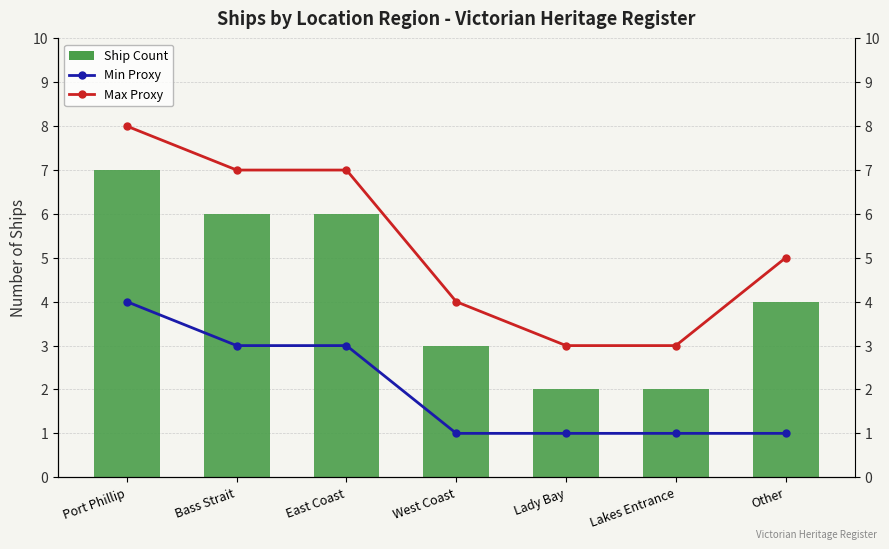

Which category has the highest value across all series?

Port Phillip